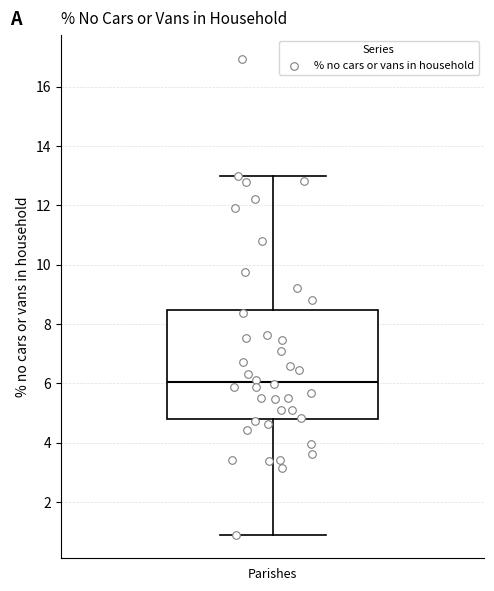

Where does the median line of the box for Parishes sit on the y-axis? The values are not printed on the chart, so give them approximately, as read against the axis.

6.0